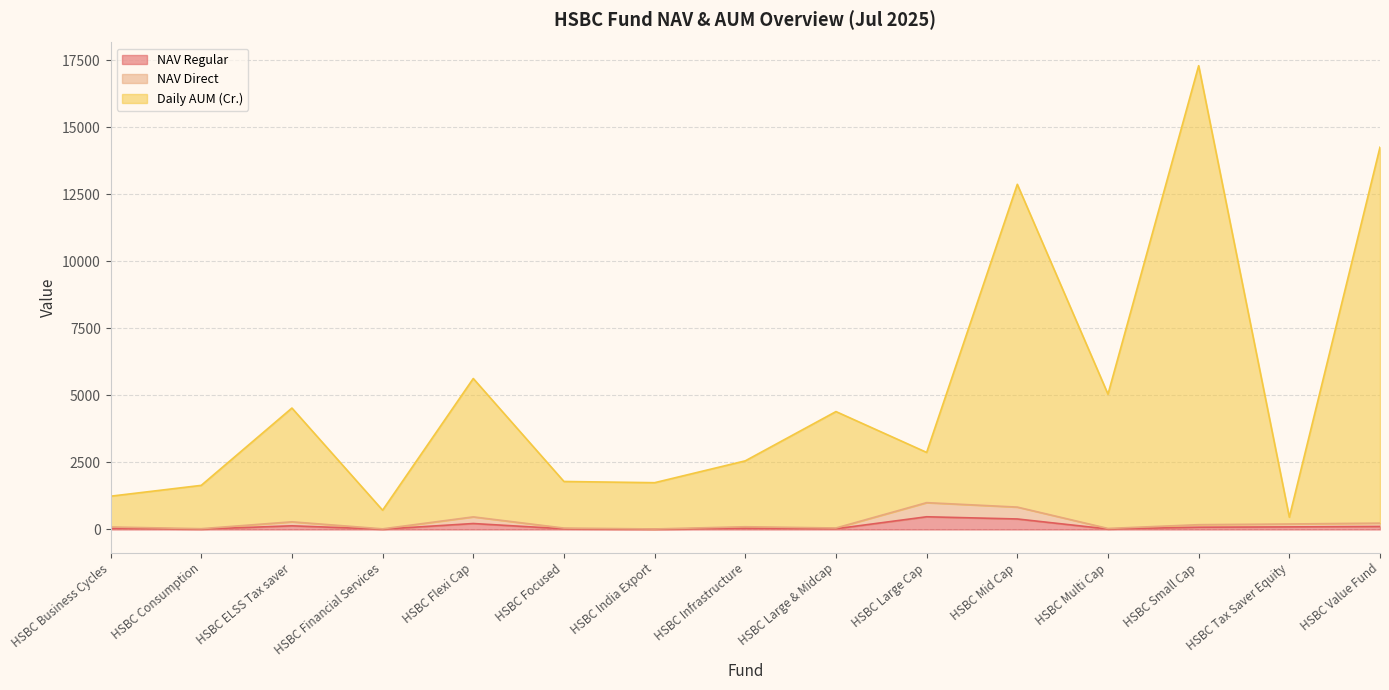

What is the total value across all series at HSBC Large Cap?

2875.6